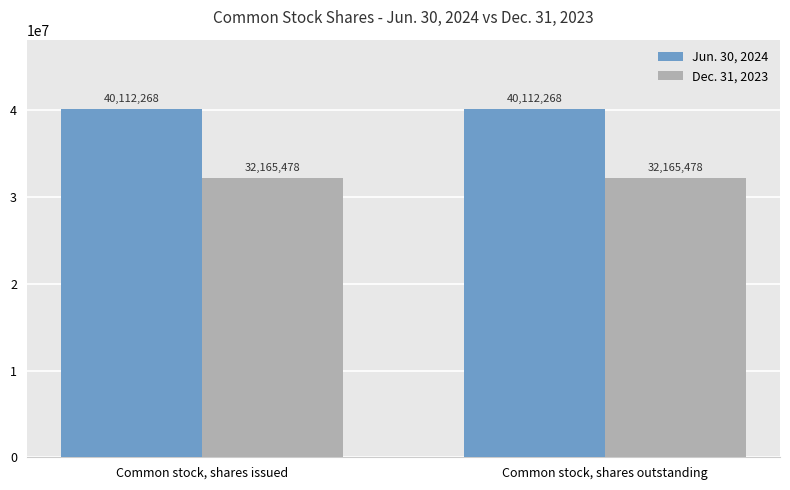

How many series are shown in this chart?

2